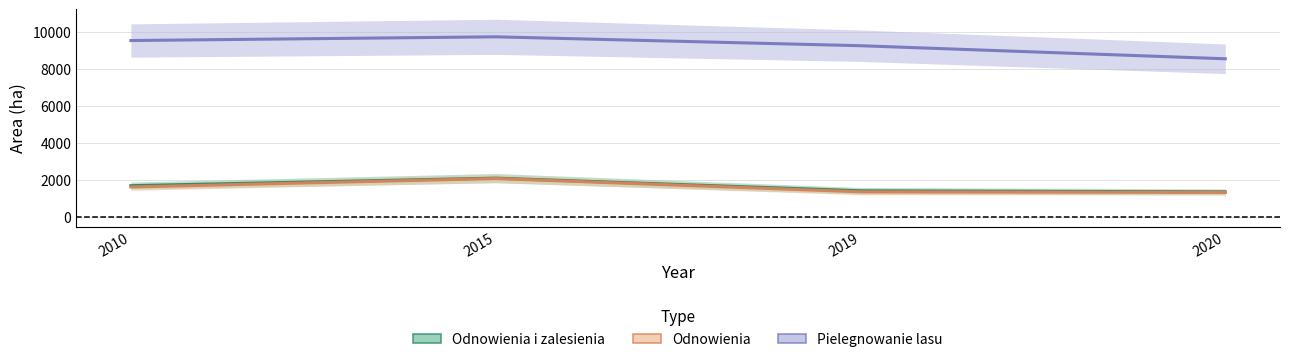

True or false: Odnowienia i zalesienia and Odnowienia intersect in this chart.

False